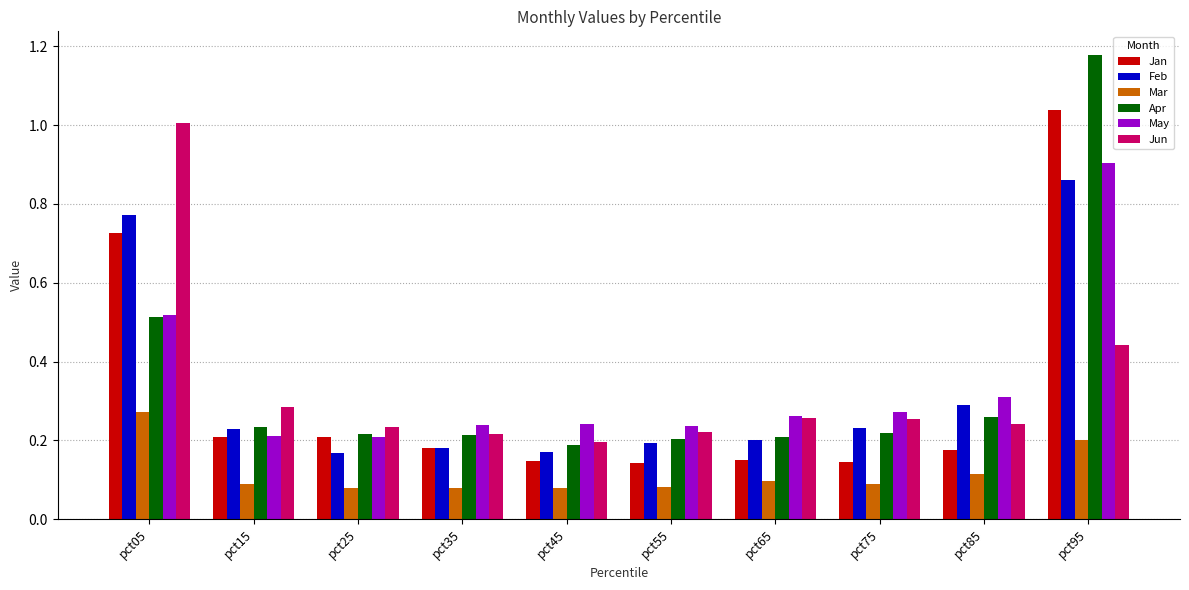

What is the sum of the May values at pct95 and pct15?

1.1